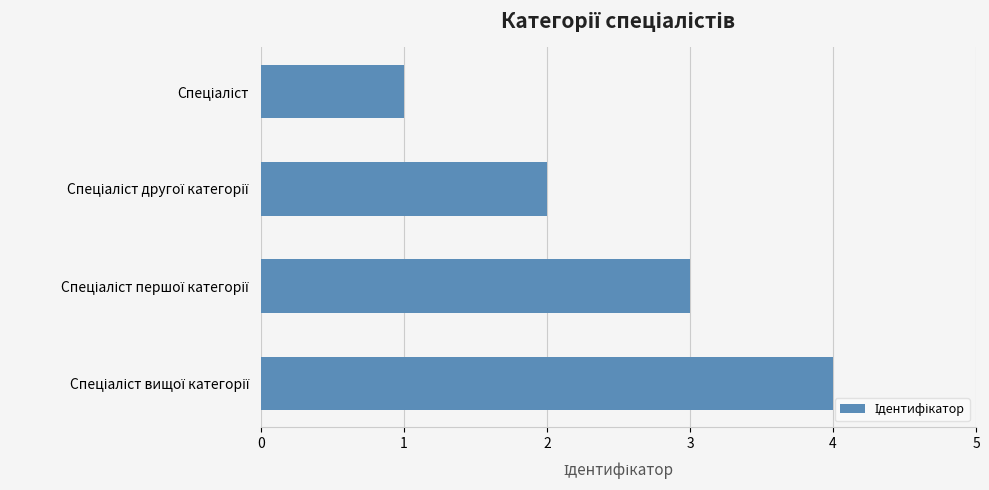

What is the maximum value shown in the chart?

4